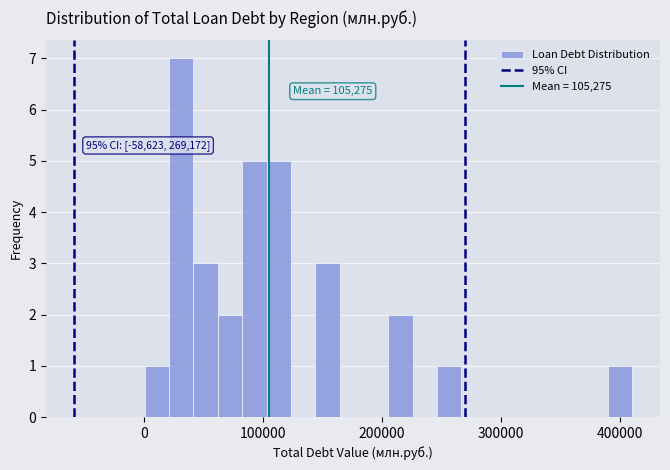

Read against the x-axis, roughly where is the centre of the tallest bar?

30000